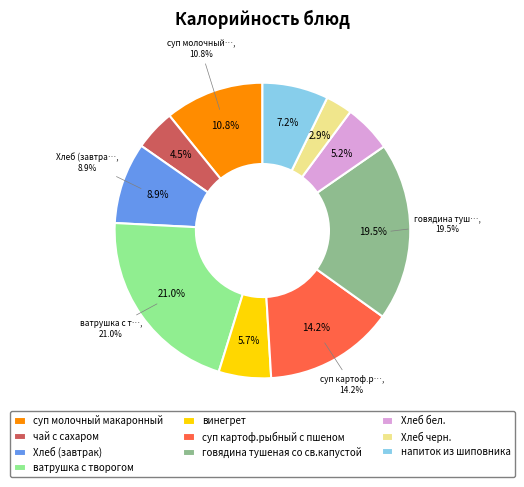

To the nearest percent, what is the average slice percentage?

10%